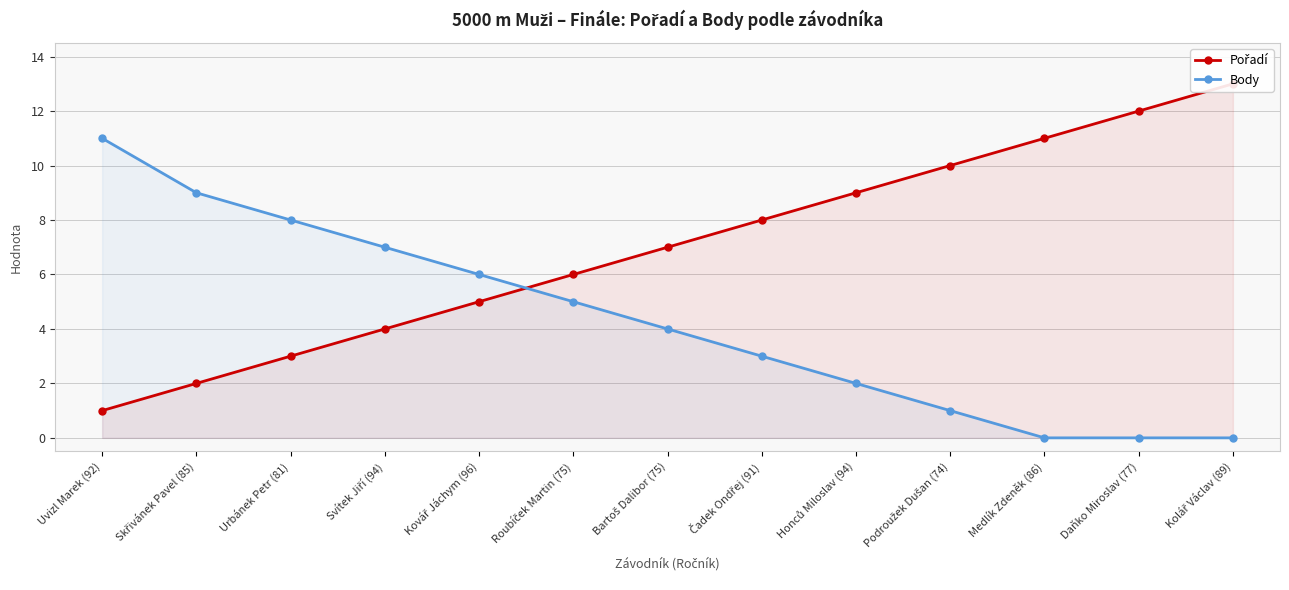

Between Kolář Václav (89) and Roubíček Martin (75), which is larger?

Kolář Václav (89)